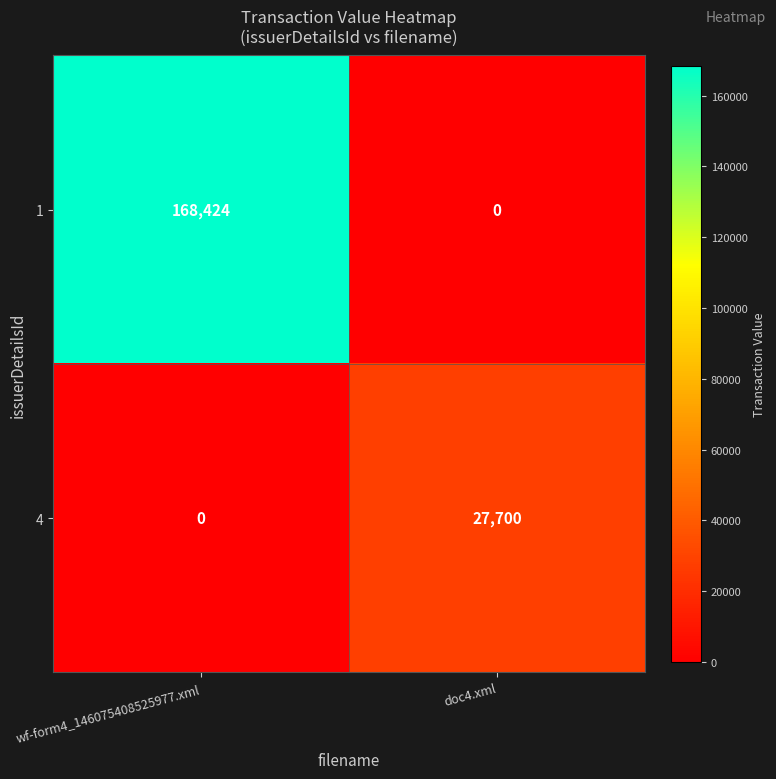

The value of 4 at doc4.xml is 27700. True or false?

True